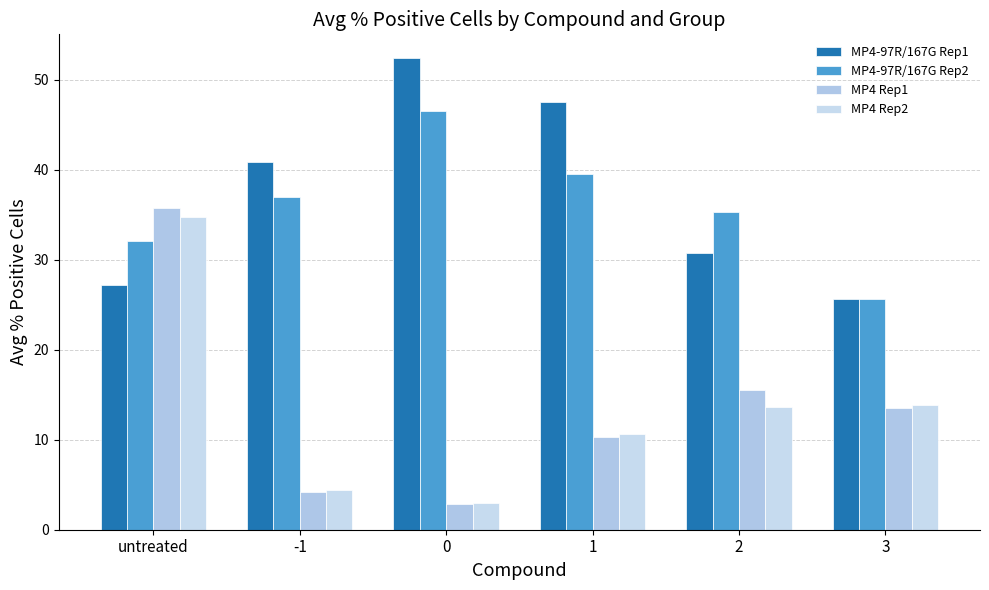

Between untreated and 2, which series saw the biggest shift?

MP4 Rep2